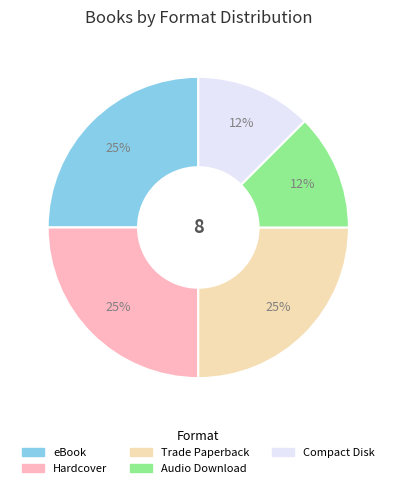

Is Hardcover the majority of the pie?

No